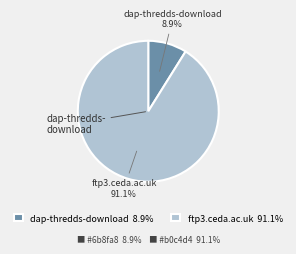

What percentage is the dap-thredds-download slice, to the nearest percent?

9%